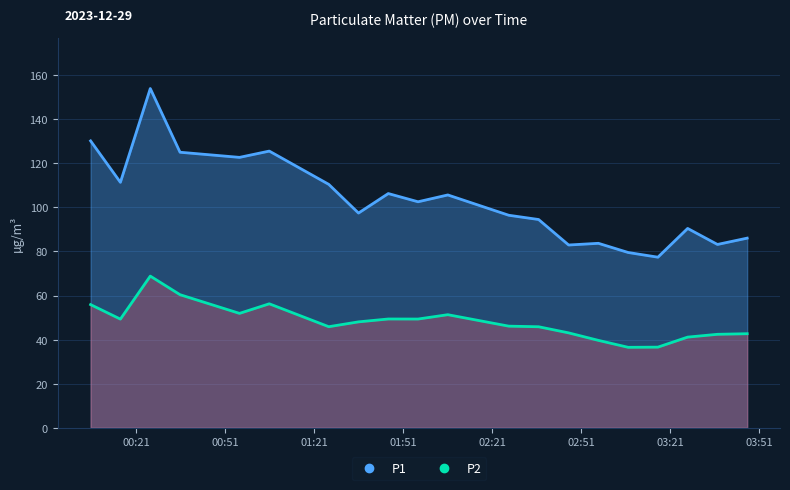

What are all the series names shown in the legend?

P1, P2